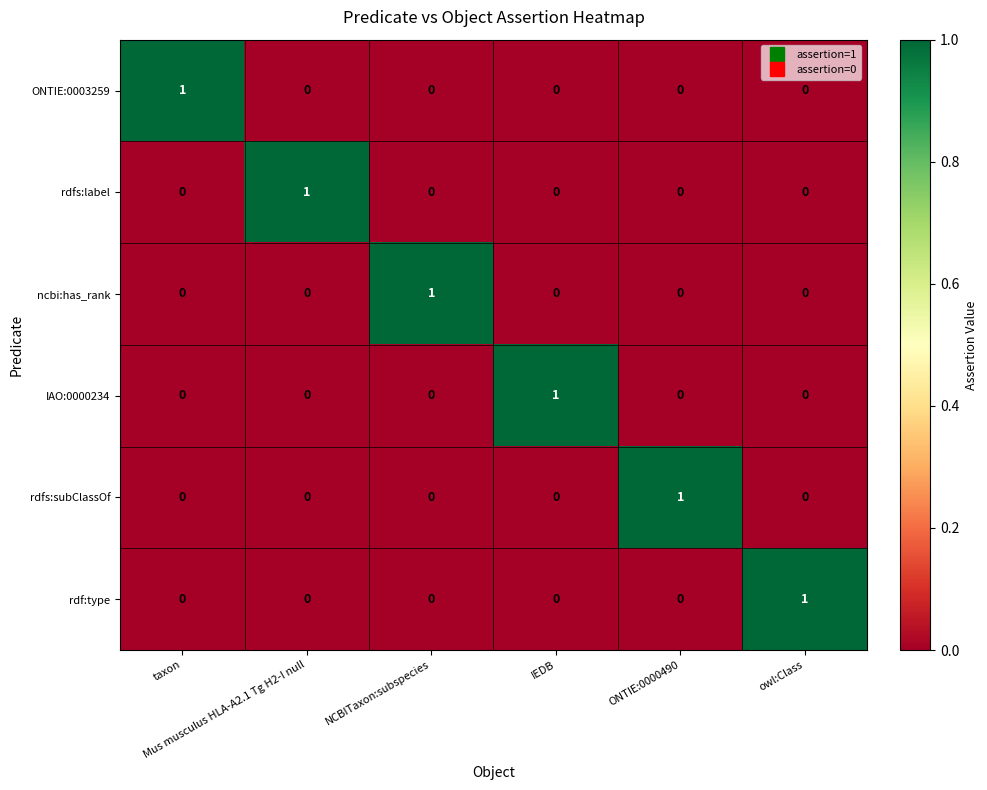

Count the ONTIE:0003259 values in the range 0 to 1.

6